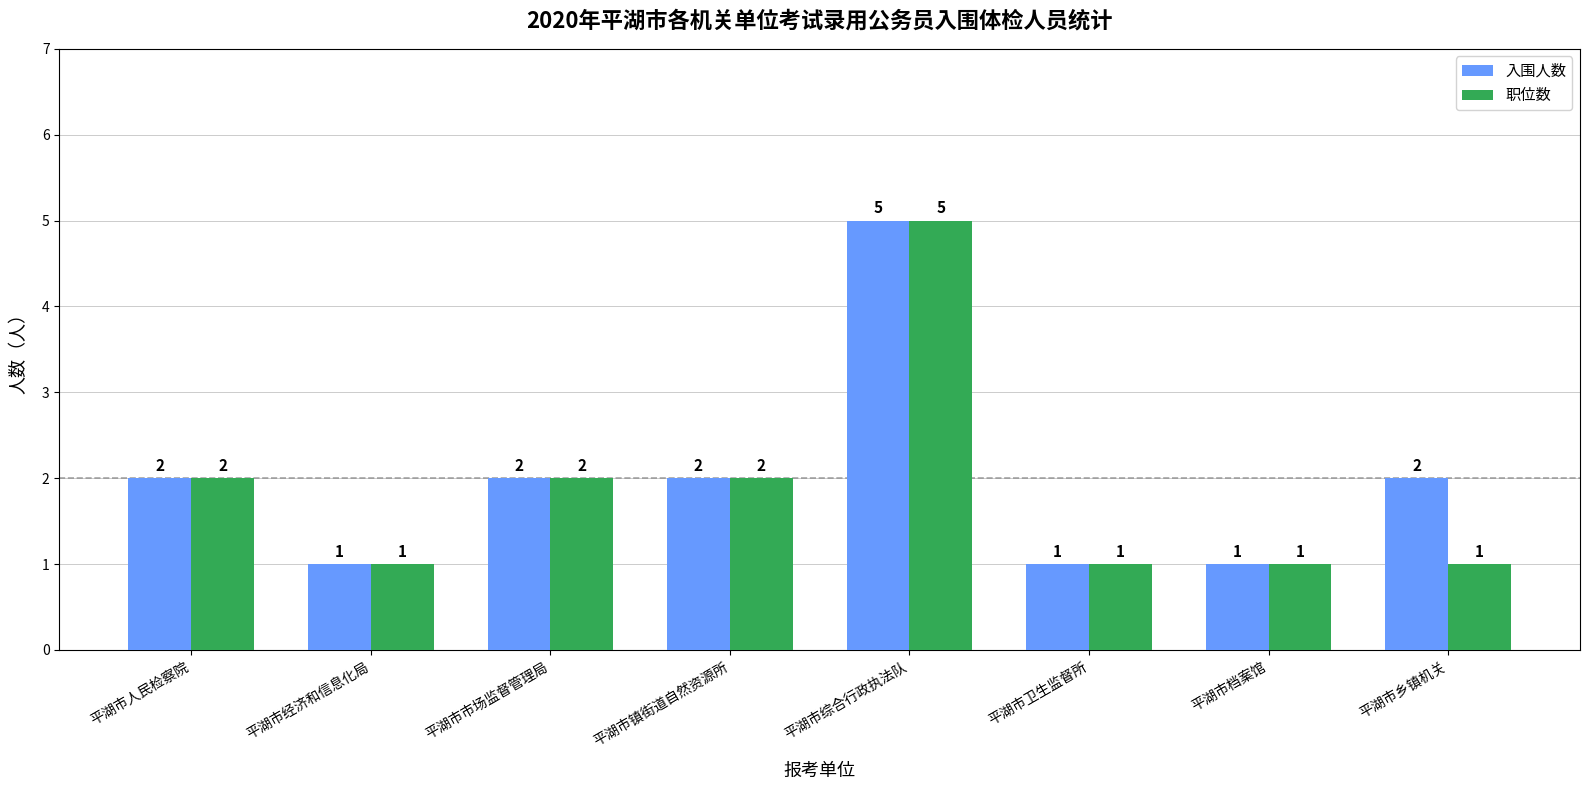

Reading right to left, transcribe all the data shown in this chart.

入围人数: 2	1	1	5	2	2	1	2
职位数: 1	1	1	5	2	2	1	2